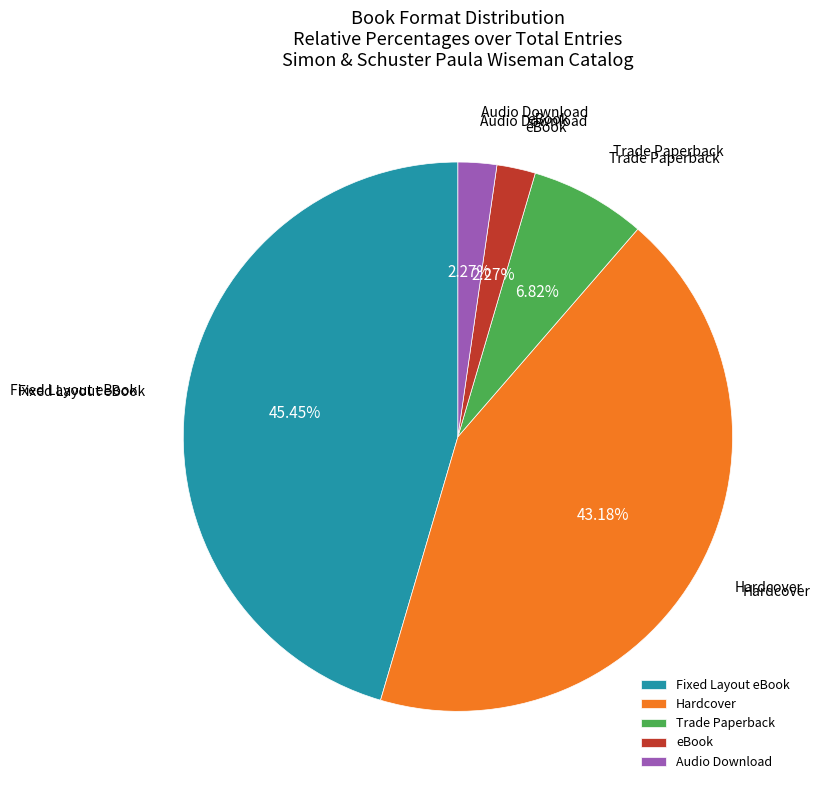

Do Hardcover and eBook together represent more than half of the pie?

No